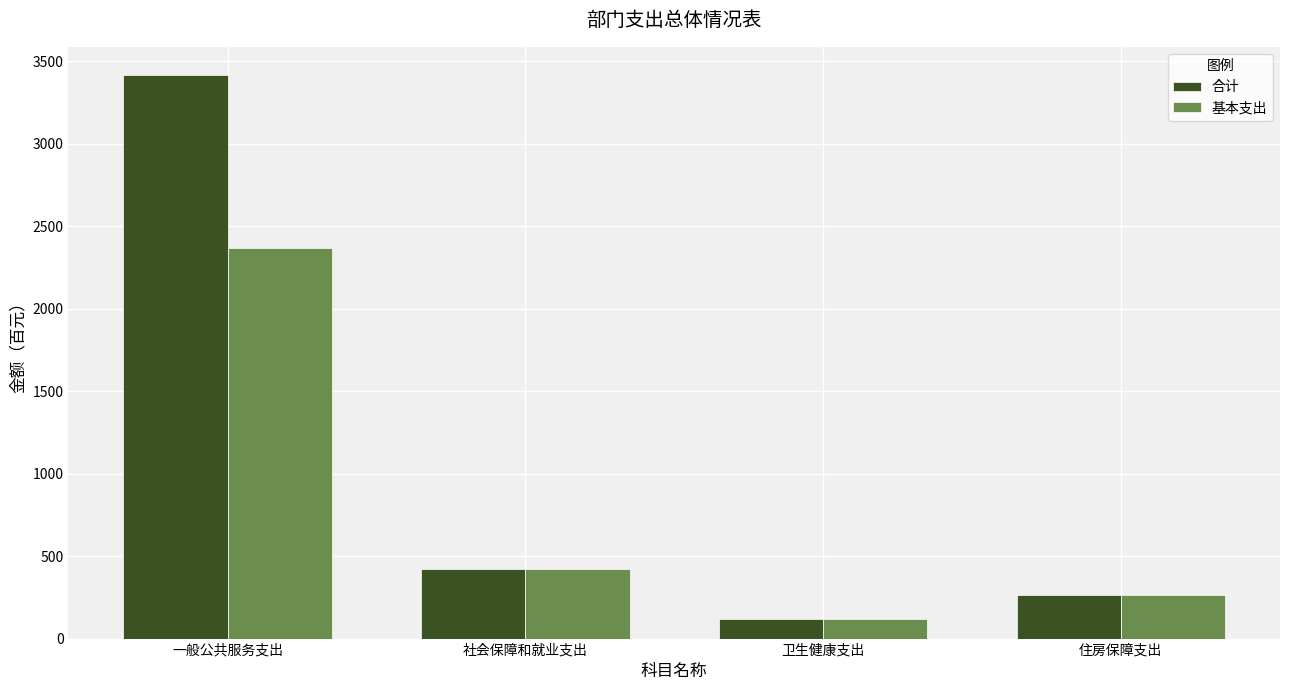

Reading left to right, list all the values displayed in this chart.

合计: 一般公共服务支出=3416	社会保障和就业支出=424	卫生健康支出=119	住房保障支出=265
基本支出: 一般公共服务支出=2366	社会保障和就业支出=424	卫生健康支出=119	住房保障支出=265